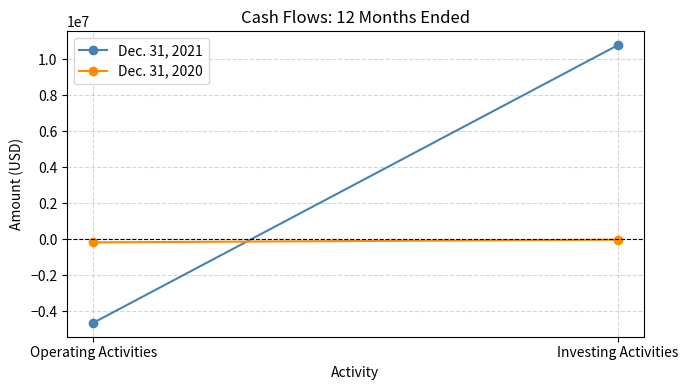

Between Operating Activities and Investing Activities, which series saw the biggest shift?

Dec. 31, 2021